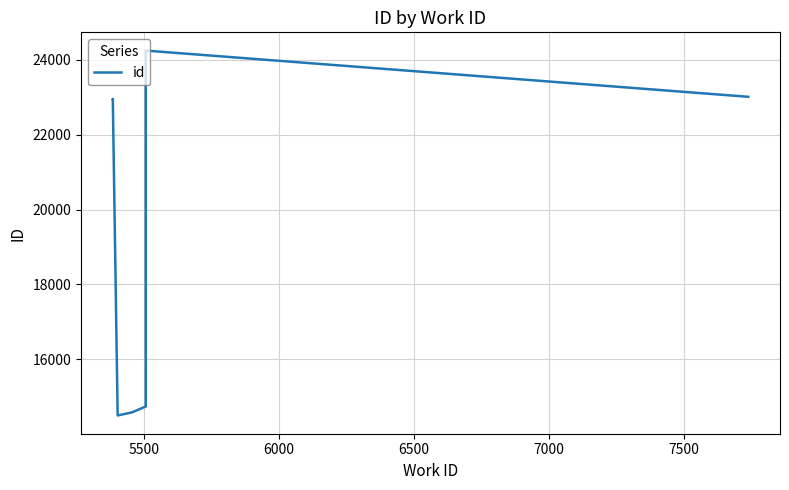

What is the label of the 8th point from the right?

6000